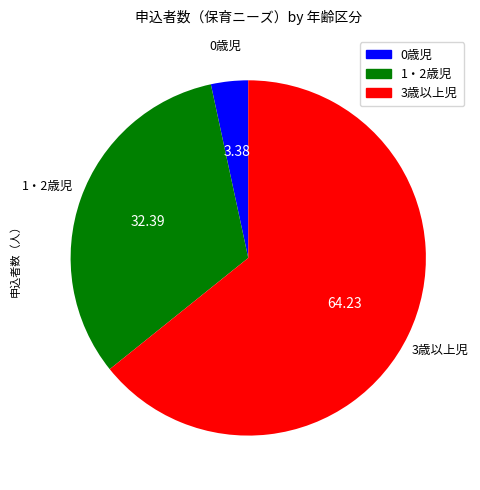

Which has a higher value, 0歳児 or 1・2歳児?

1・2歳児